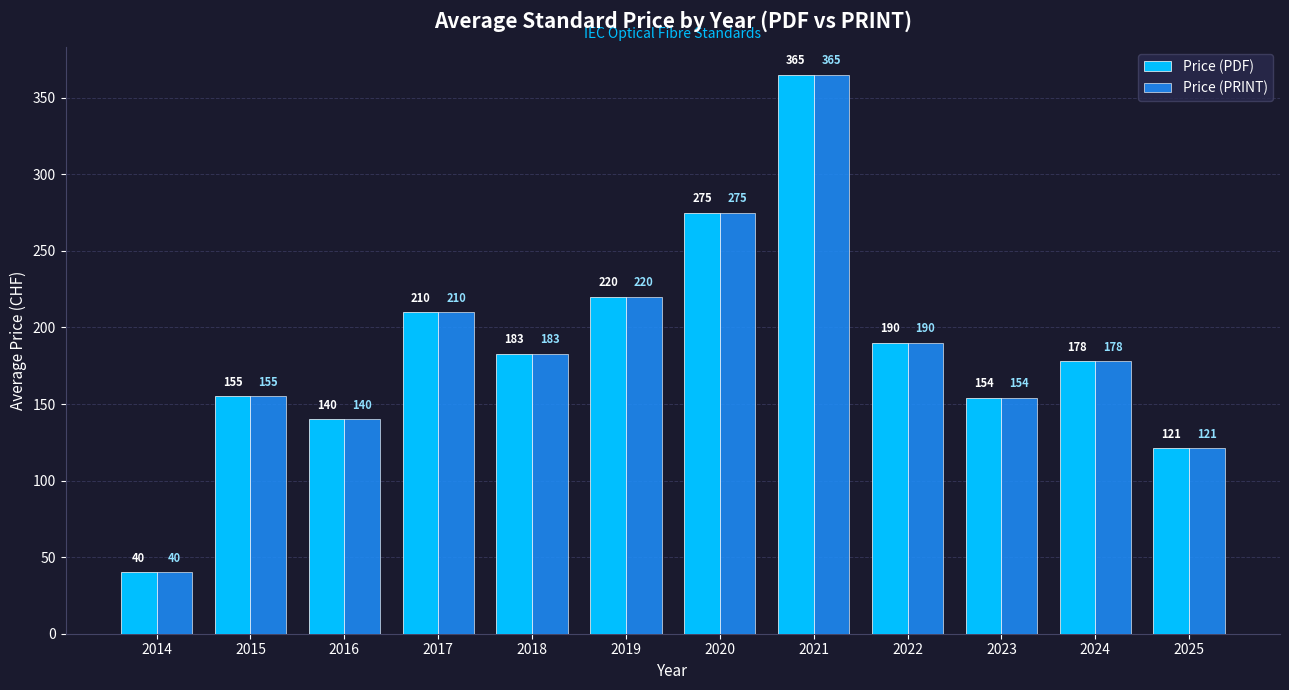

The value of Price (PDF) at 2021 is 365. True or false?

True